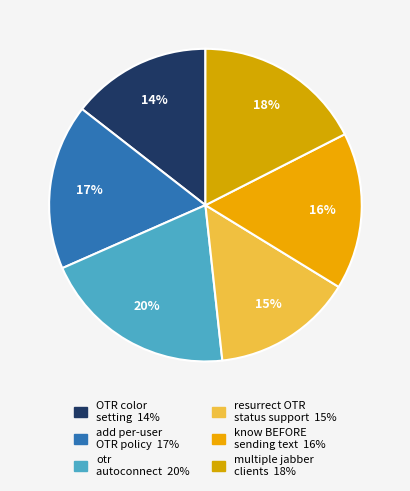

Count the number of slices in the pie.

6